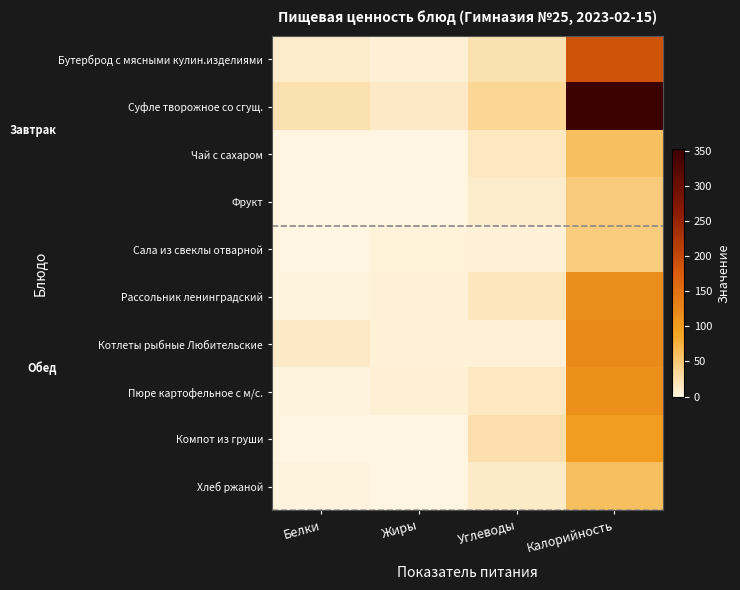

What is the spread (max minus min) of values at Углеводы?

30.5